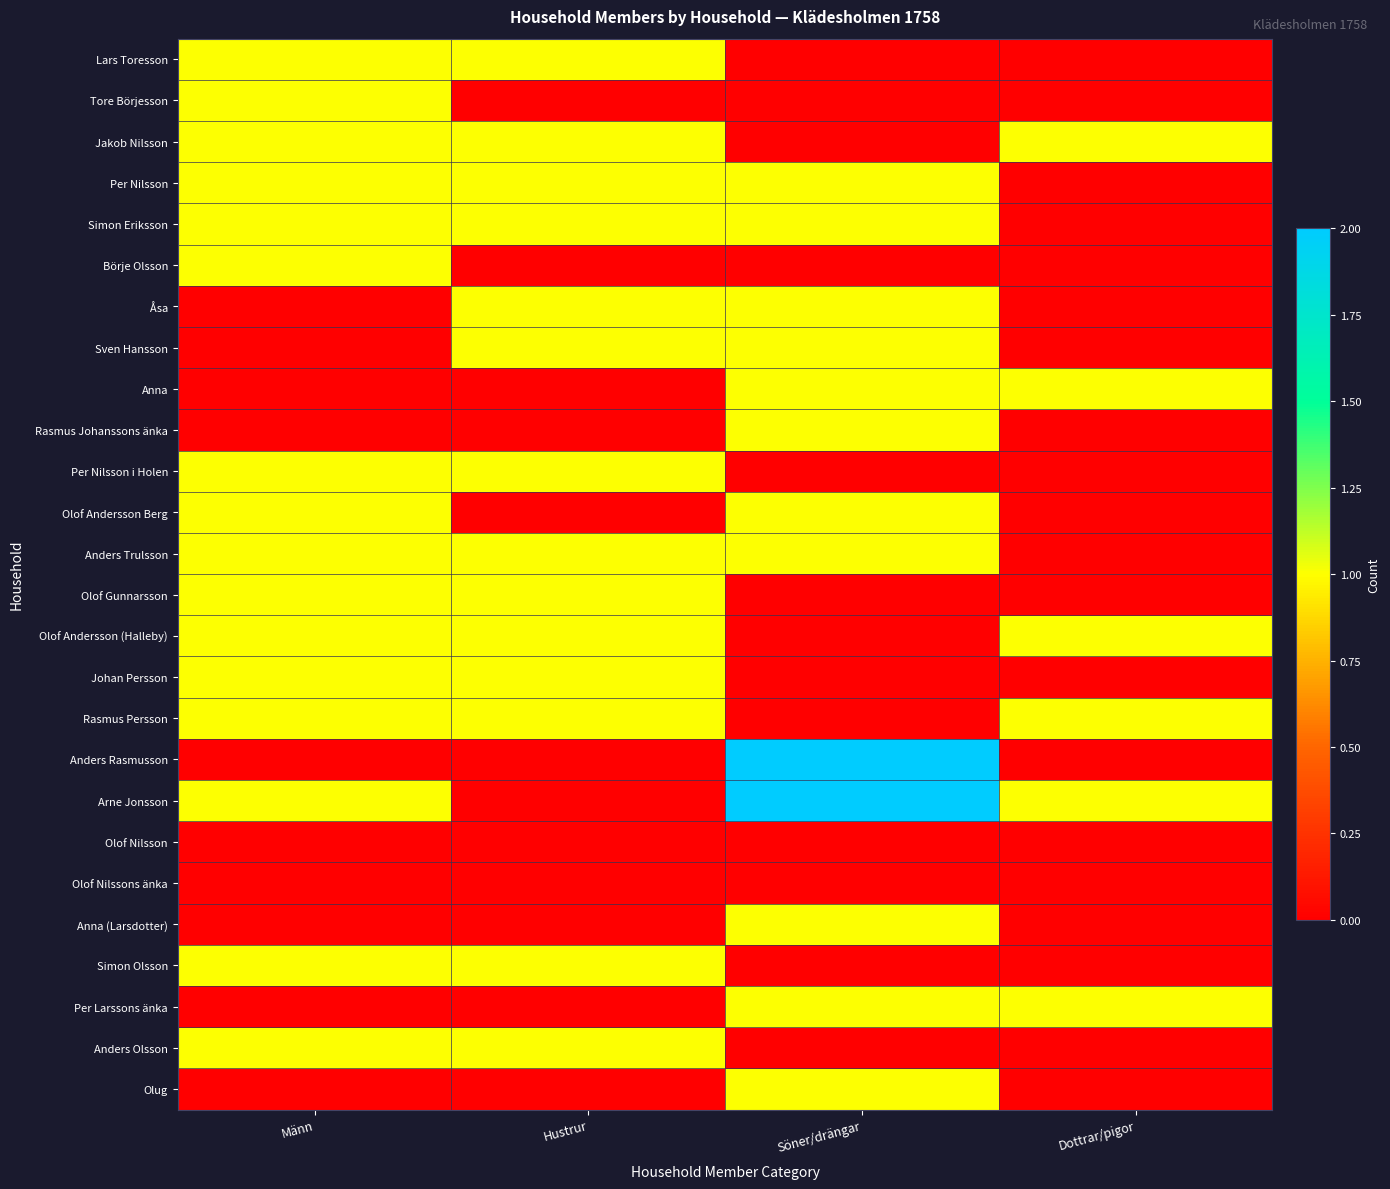

Reading left to right, extract all data points from this chart.

Lars Toresson: Männ=1	Hustrur=1	Söner/drängar=0	Dottrar/pigor=0
Tore Börjesson: Männ=1	Hustrur=0	Söner/drängar=0	Dottrar/pigor=0
Jakob Nilsson: Männ=1	Hustrur=1	Söner/drängar=0	Dottrar/pigor=1
Per Nilsson: Männ=1	Hustrur=1	Söner/drängar=1	Dottrar/pigor=0
Simon Eriksson: Männ=1	Hustrur=1	Söner/drängar=1	Dottrar/pigor=0
Börje Olsson: Männ=1	Hustrur=0	Söner/drängar=0	Dottrar/pigor=0
Åsa: Männ=0	Hustrur=1	Söner/drängar=1	Dottrar/pigor=0
Sven Hansson: Männ=0	Hustrur=1	Söner/drängar=1	Dottrar/pigor=0
Anna: Männ=0	Hustrur=0	Söner/drängar=1	Dottrar/pigor=1
Rasmus Johanssons änka: Männ=0	Hustrur=0	Söner/drängar=1	Dottrar/pigor=0
Per Nilsson i Holen: Männ=1	Hustrur=1	Söner/drängar=0	Dottrar/pigor=0
Olof Andersson Berg: Männ=1	Hustrur=0	Söner/drängar=1	Dottrar/pigor=0
Anders Trulsson: Männ=1	Hustrur=1	Söner/drängar=1	Dottrar/pigor=0
Olof Gunnarsson: Männ=1	Hustrur=1	Söner/drängar=0	Dottrar/pigor=0
Olof Andersson (Halleby): Männ=1	Hustrur=1	Söner/drängar=0	Dottrar/pigor=1
Johan Persson: Männ=1	Hustrur=1	Söner/drängar=0	Dottrar/pigor=0
Rasmus Persson: Männ=1	Hustrur=1	Söner/drängar=0	Dottrar/pigor=1
Anders Rasmusson: Männ=0	Hustrur=0	Söner/drängar=2	Dottrar/pigor=0
Arne Jonsson: Männ=1	Hustrur=0	Söner/drängar=2	Dottrar/pigor=1
Olof Nilsson: Männ=0	Hustrur=0	Söner/drängar=0	Dottrar/pigor=0
Olof Nilssons änka: Männ=0	Hustrur=0	Söner/drängar=0	Dottrar/pigor=0
Anna (Larsdotter): Männ=0	Hustrur=0	Söner/drängar=1	Dottrar/pigor=0
Simon Olsson: Männ=1	Hustrur=1	Söner/drängar=0	Dottrar/pigor=0
Per Larssons änka: Männ=0	Hustrur=0	Söner/drängar=1	Dottrar/pigor=1
Anders Olsson: Männ=1	Hustrur=1	Söner/drängar=0	Dottrar/pigor=0
Olug: Männ=0	Hustrur=0	Söner/drängar=1	Dottrar/pigor=0